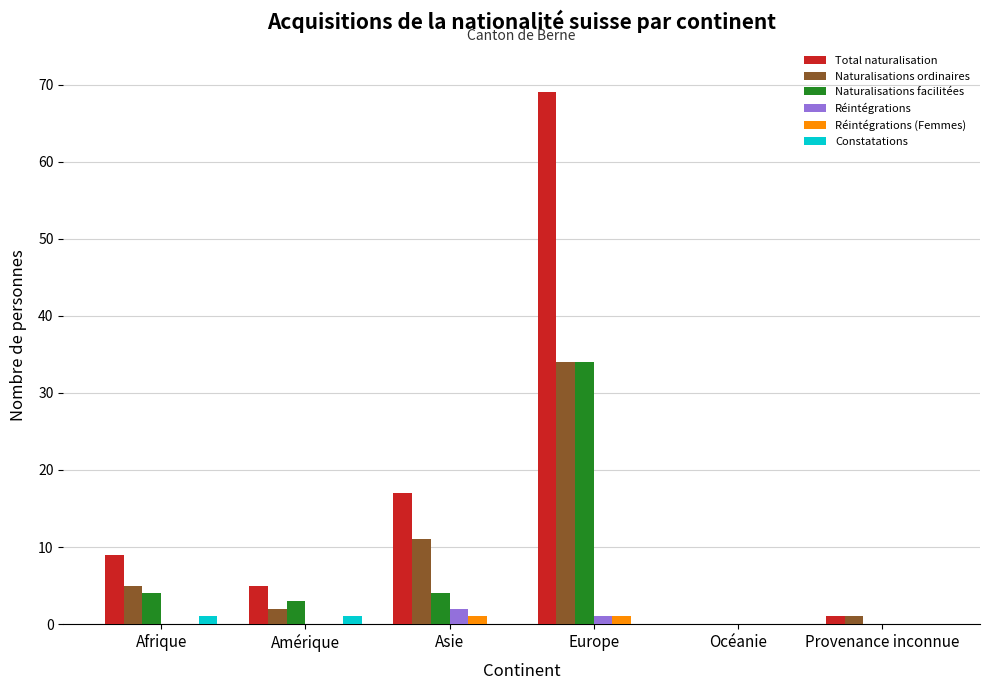

What is the total value across all series at Afrique?

19